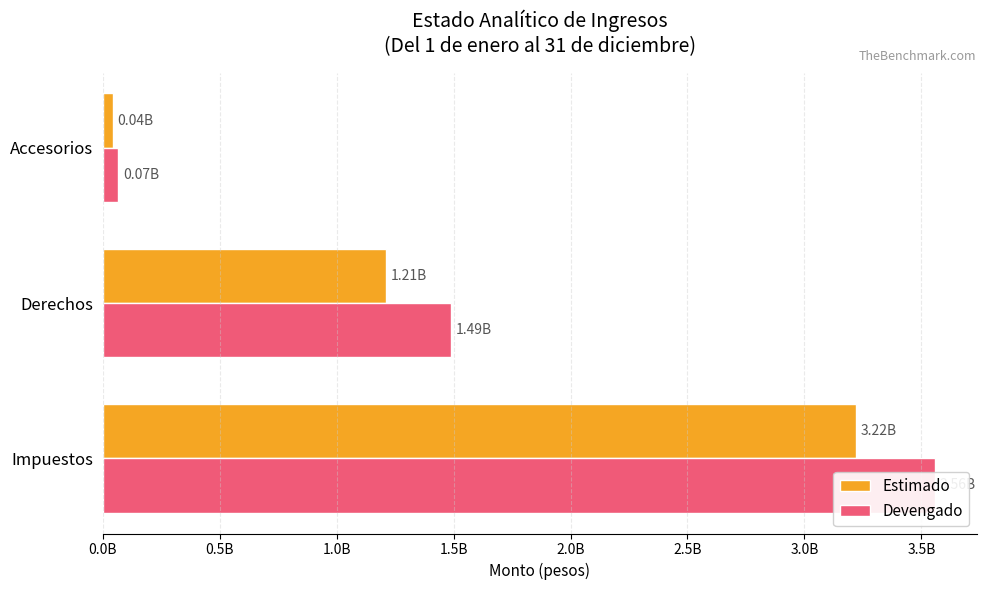

Count the number of data series in this chart.

2